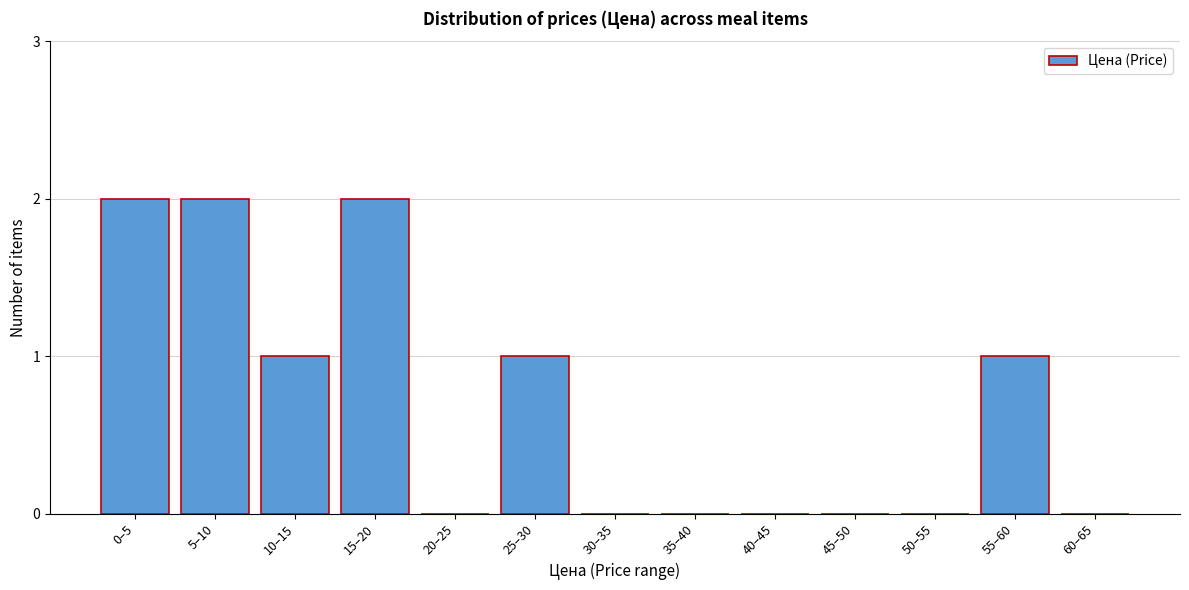

Reading left to right, transcribe all the data shown in this chart.

0–5=2	5–10=2	10–15=1	15–20=2	20–25=0	25–30=1	30–35=0	35–40=0	40–45=0	45–50=0	50–55=0	55–60=1	60–65=0